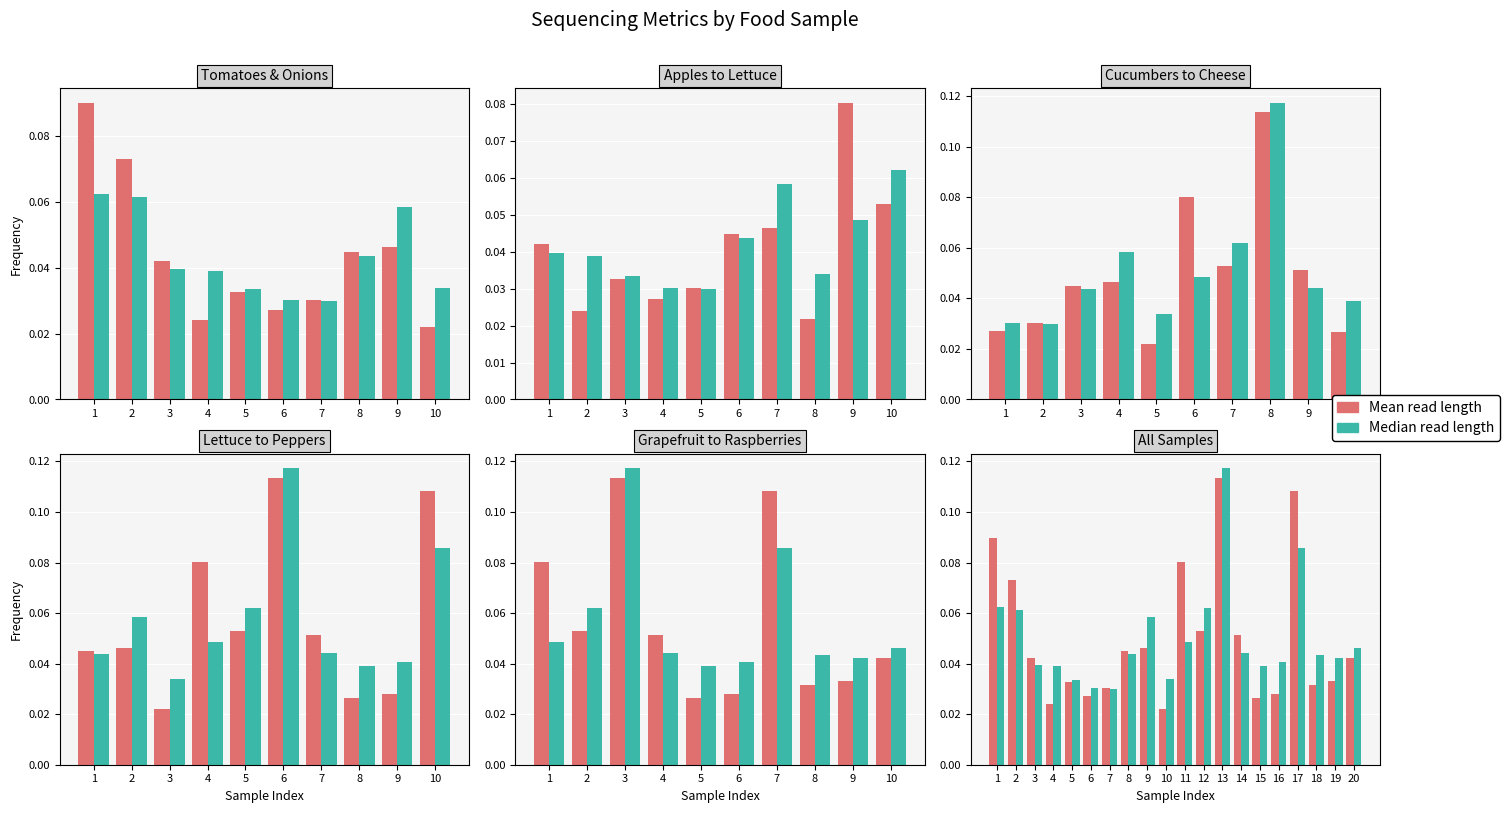

How many data points does each series have?

20